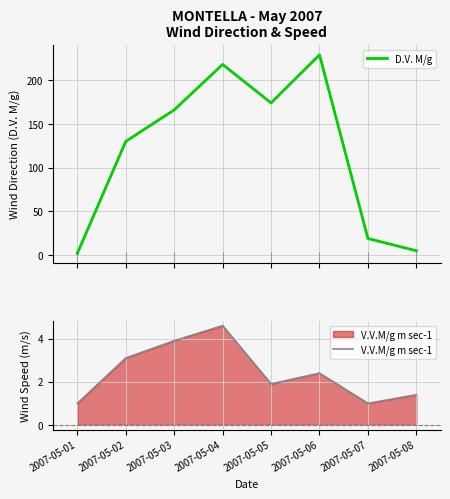

Where is the first local maximum for D.V. M/g?

2007-05-04